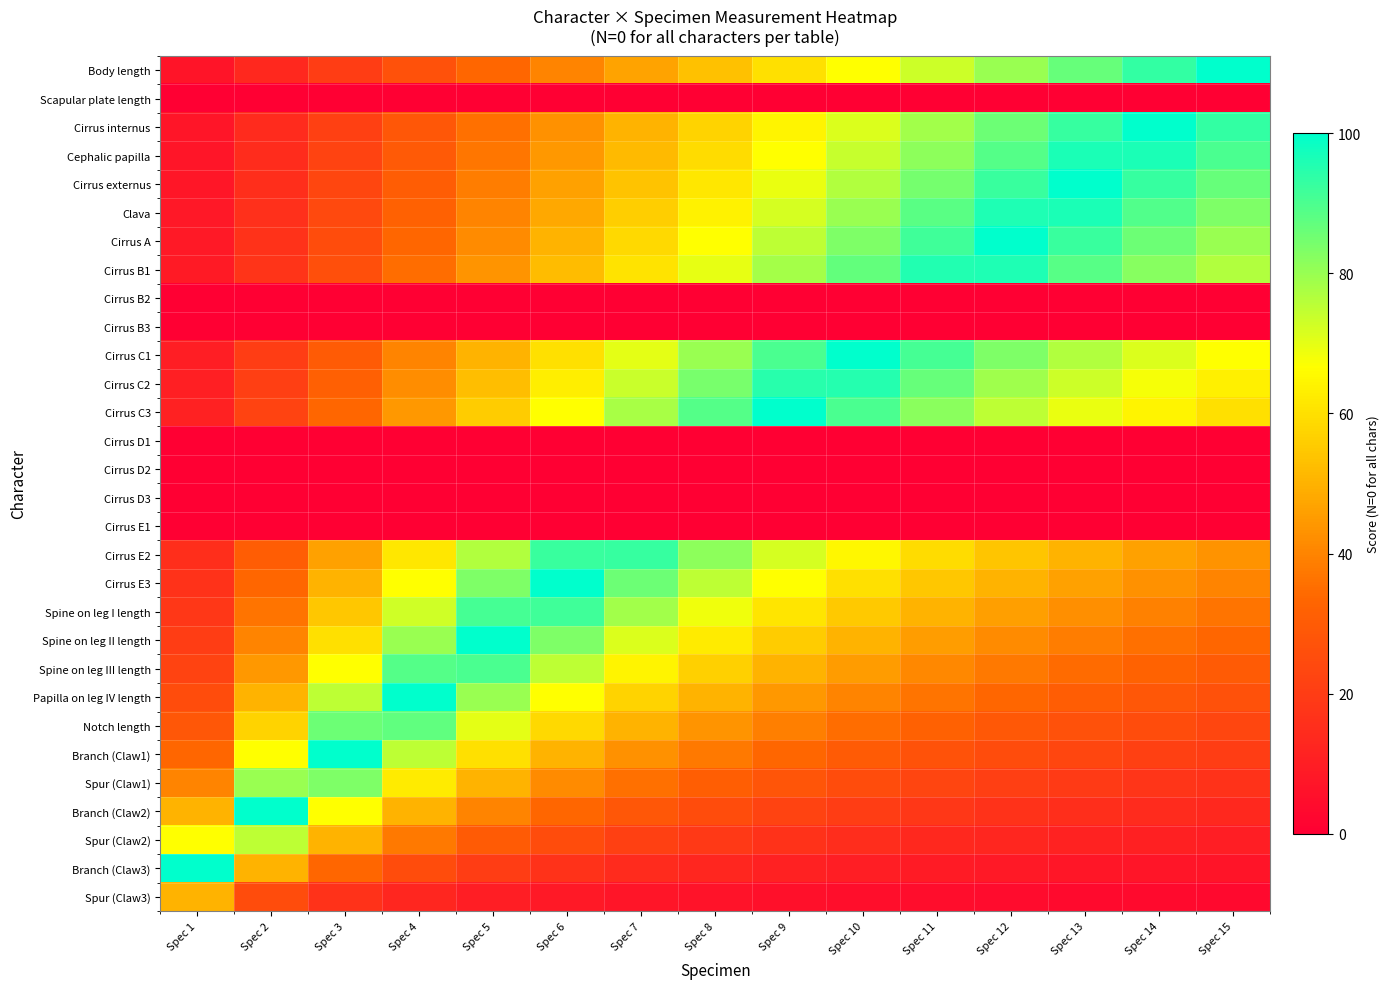

What is the total value across all series at Spec 3?

1044.8